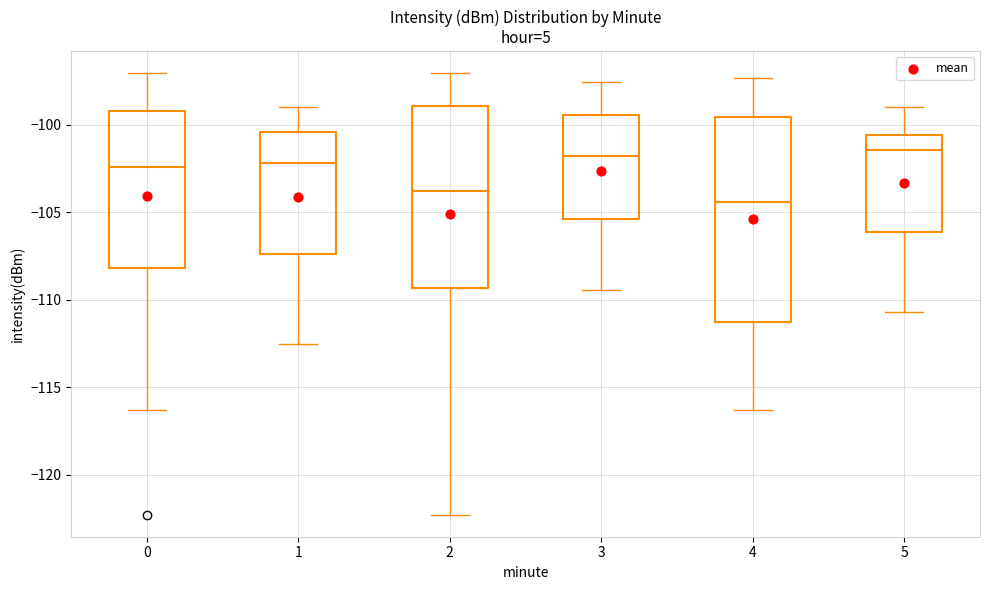

Reading left to right, read every box against the y-axis: the position of its median line, the range the box covers, and the ends of its whiskers. The values are not printed on the chart, so give them approximately, as read against the axis.

0: median -102.5, box -108.0 to -99.0, whiskers -116.5 to -97.0
1: median -102.0, box -107.5 to -100.5, whiskers -112.5 to -99.0
2: median -104.0, box -109.5 to -99.0, whiskers -122.5 to -97.0
3: median -102.0, box -105.5 to -99.5, whiskers -109.5 to -97.5
4: median -104.5, box -111.5 to -99.5, whiskers -116.5 to -97.5
5: median -101.5, box -106.0 to -100.5, whiskers -110.5 to -99.0